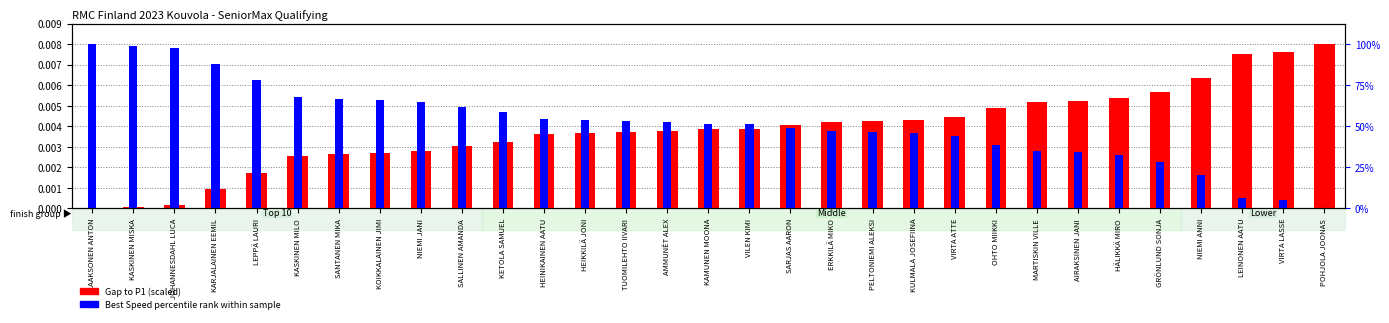

List the series in order of their peak value, highest first.

Gap to P1 (scaled), Best Speed percentile rank